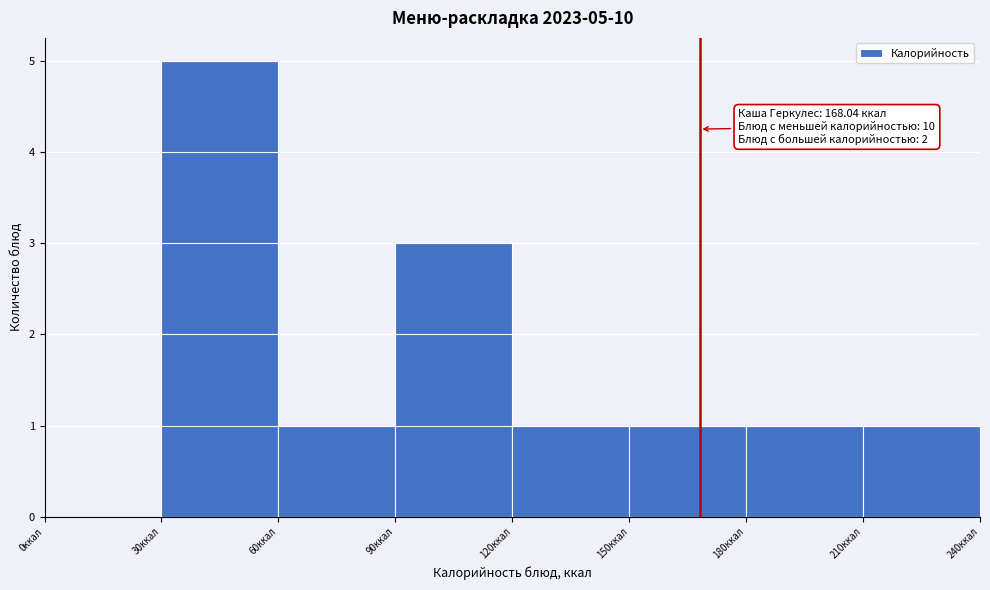

Over which range of the x-axis is the bar tallest?

30 to 60